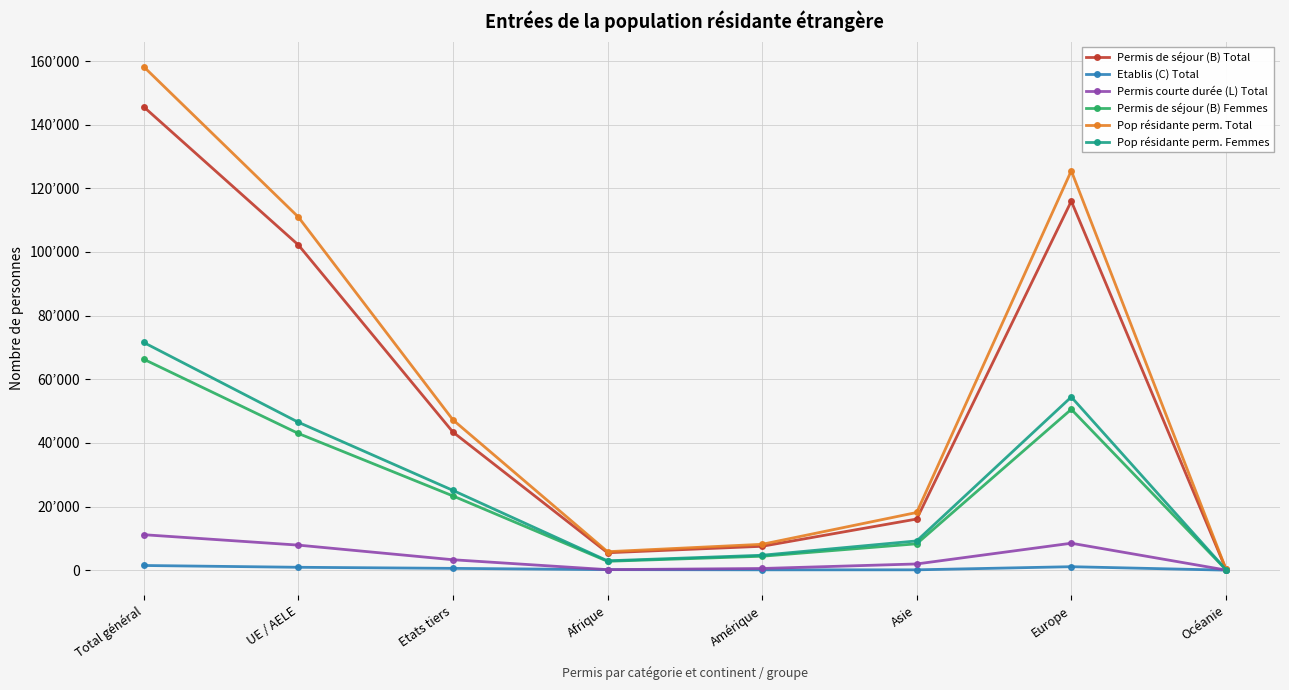

Which series has the largest range (max minus min)?

Pop résidante perm. Total